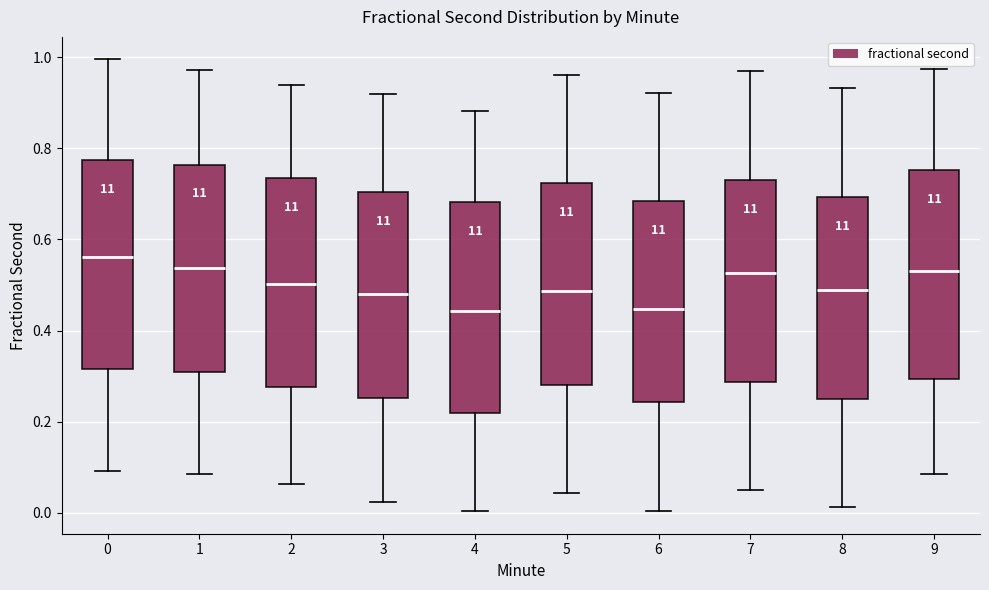

Where does the upper whisker of the box at x = 1 end on the y-axis? The values are not printed on the chart, so give them approximately, as read against the axis.

0.98